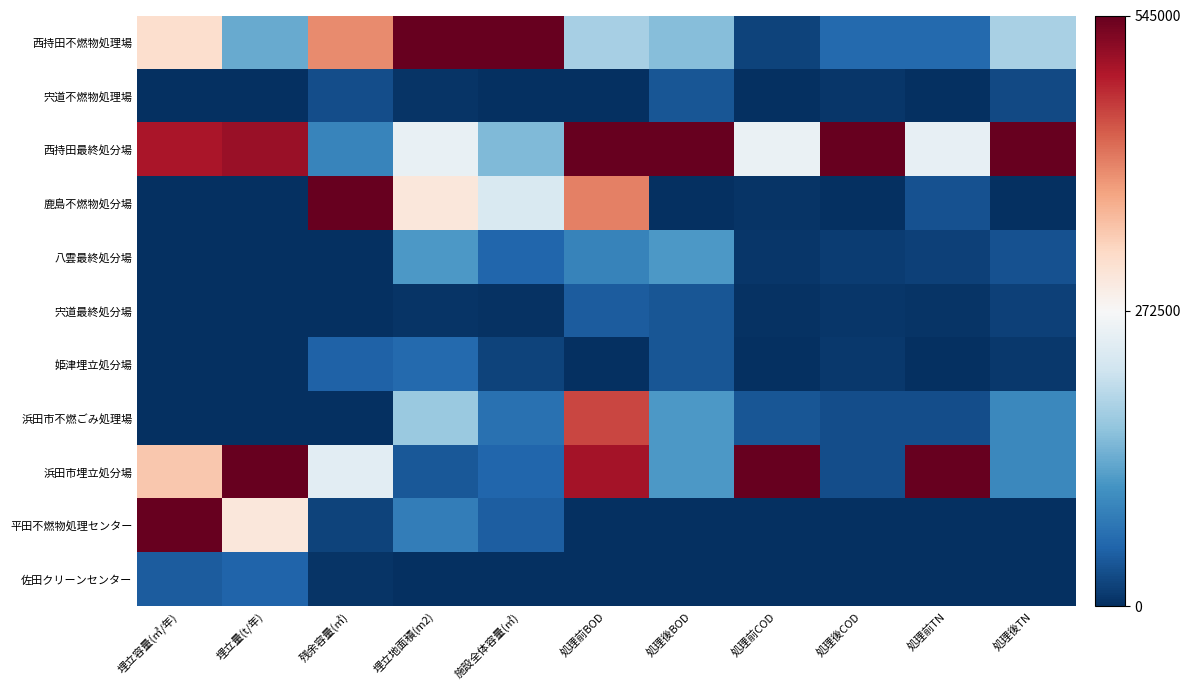

What is the difference between the highest and lowest values at 埋立地面積(m2)?

1.0